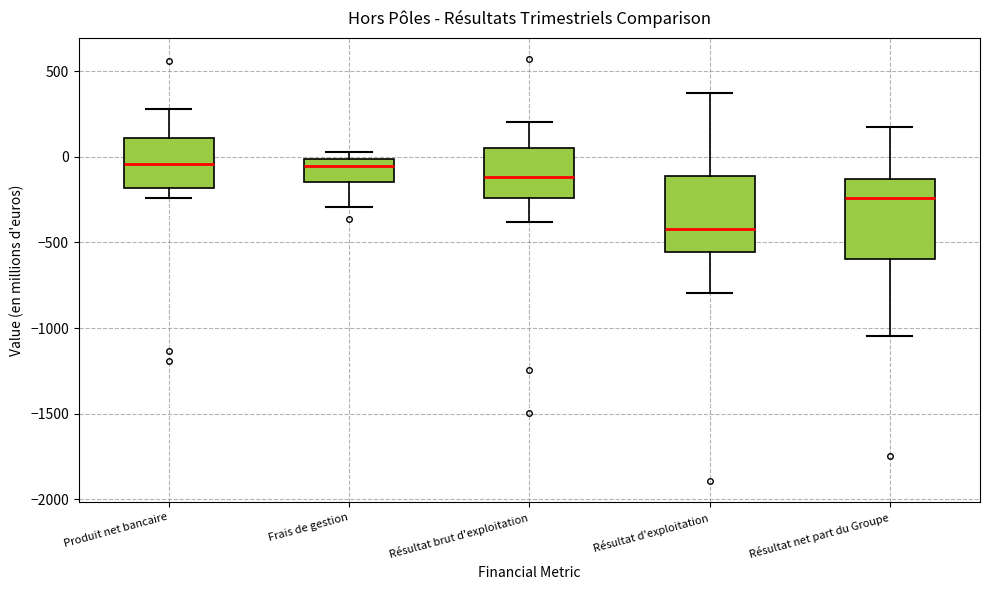

Reading left to right, read every box against the y-axis: the position of its median line, the range the box covers, and the ends of its whiskers. The values are not printed on the chart, so give them approximately, as read against the axis.

Produit net bancaire: median -50, box -200 to 100, whiskers -250 to 300
Frais de gestion: median -50, box -150 to 0, whiskers -300 to 50
Résultat brut d'exploitation: median -100, box -250 to 50, whiskers -400 to 200
Résultat d'exploitation: median -400, box -550 to -100, whiskers -800 to 350
Résultat net part du Groupe: median -250, box -600 to -150, whiskers -1050 to 150